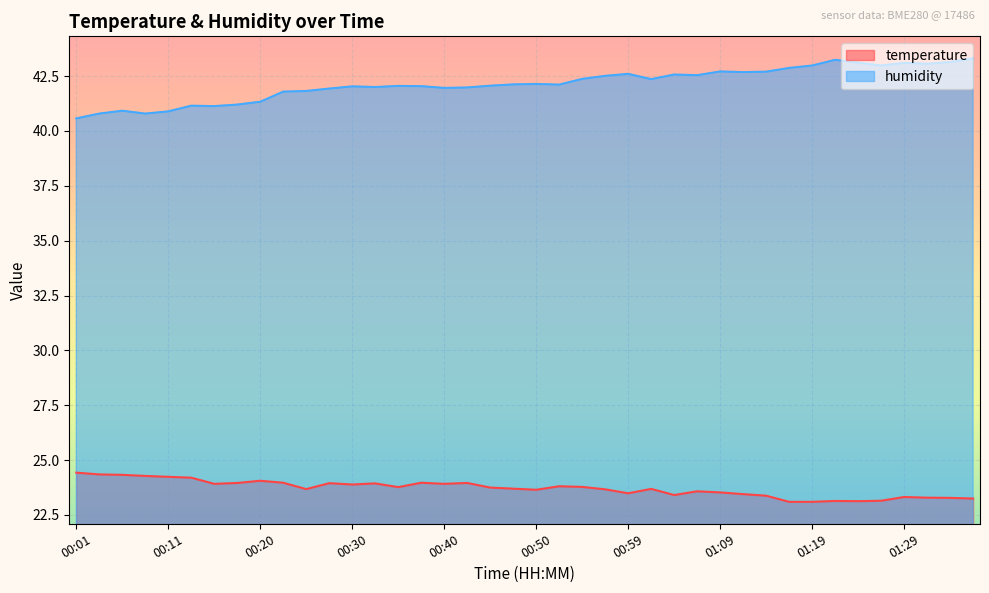

Between 01:07 and 01:24, which series saw the biggest shift?

humidity